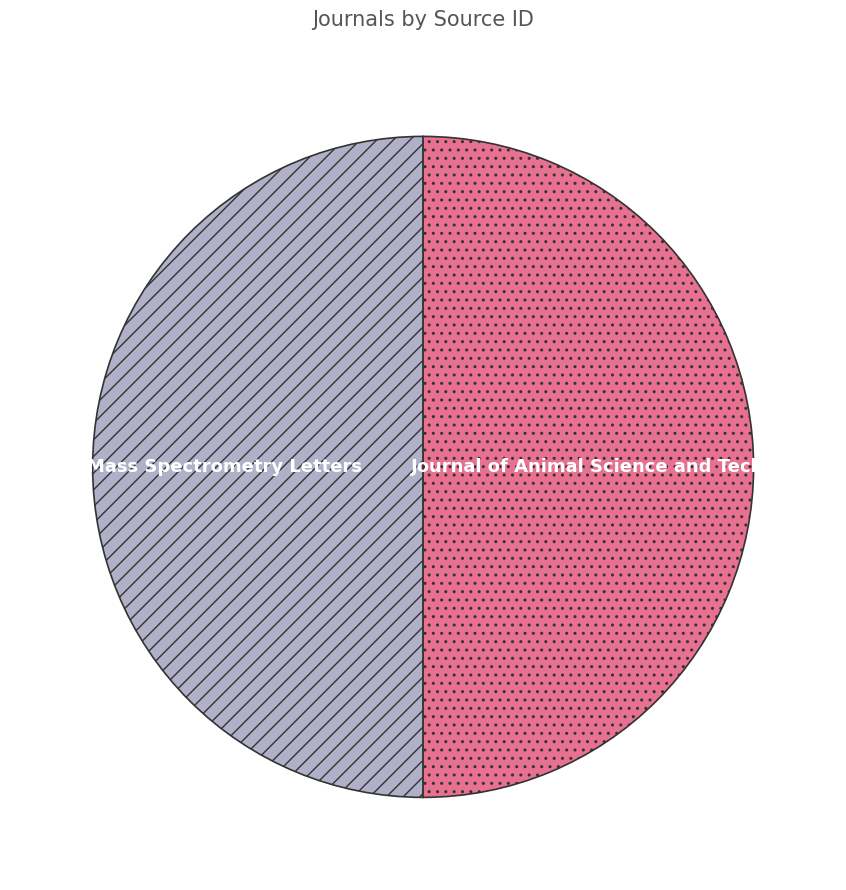

The Journal of Animal Science and Technology slice represents 50% of the pie. True or false?

True